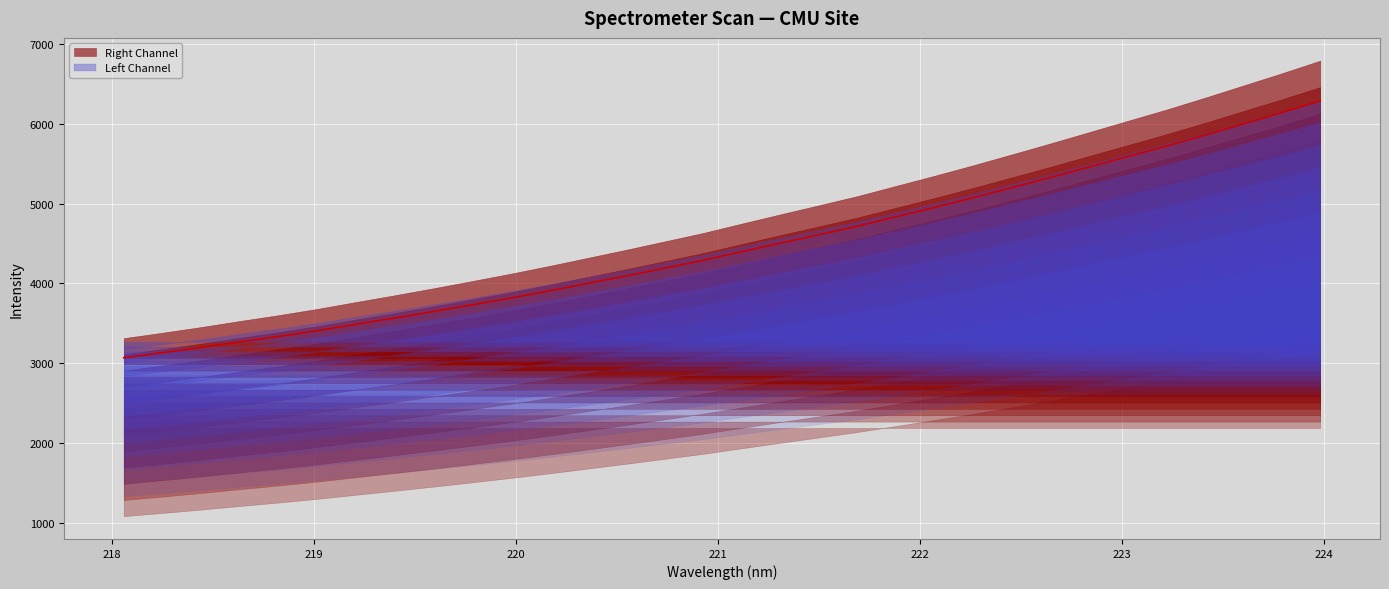

The value at 222.0721 is 7196.3. True or false?

False